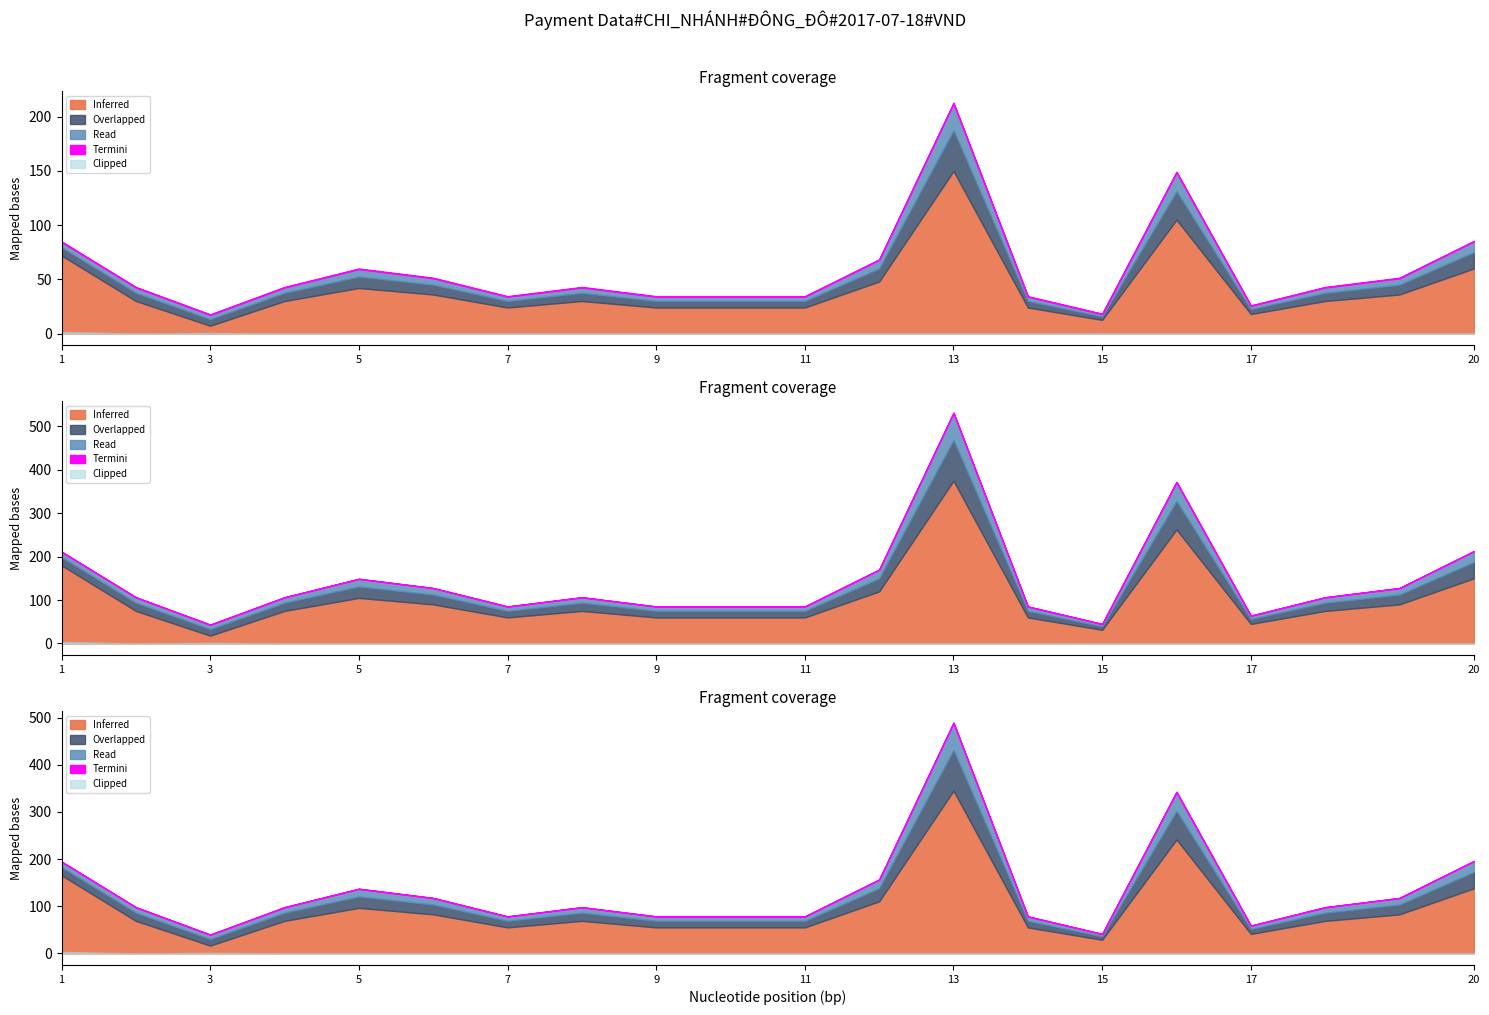

At which category is the sum across all series the highest?

13